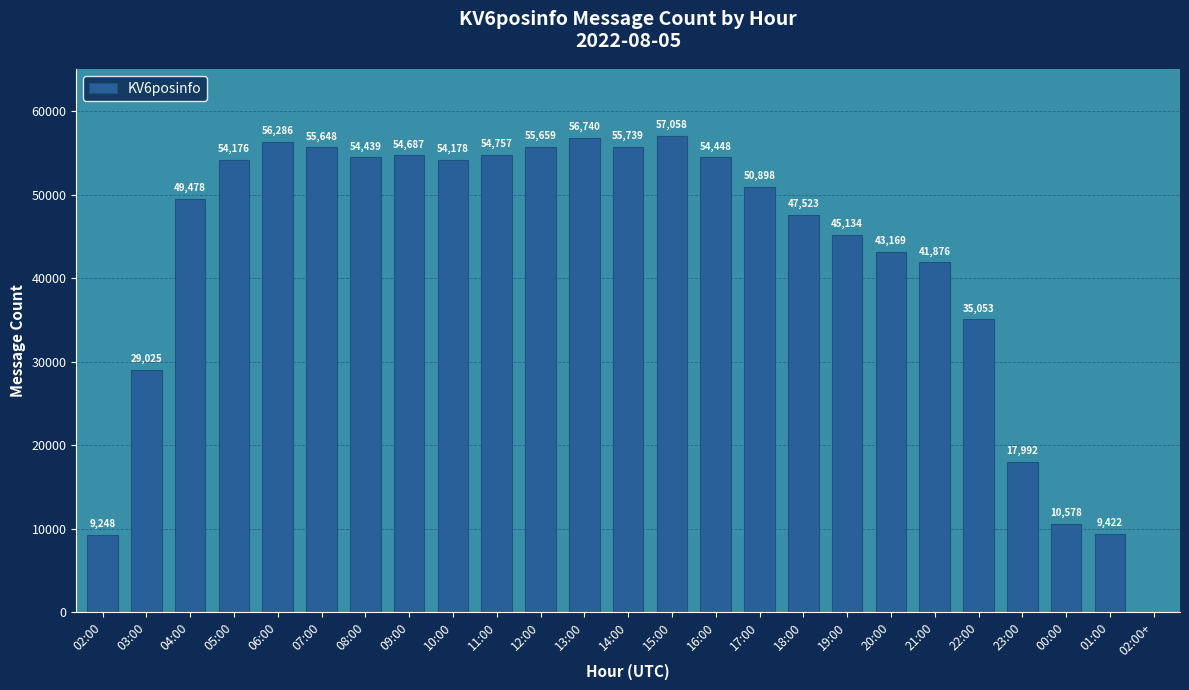

How many distinct data groups are displayed?

1